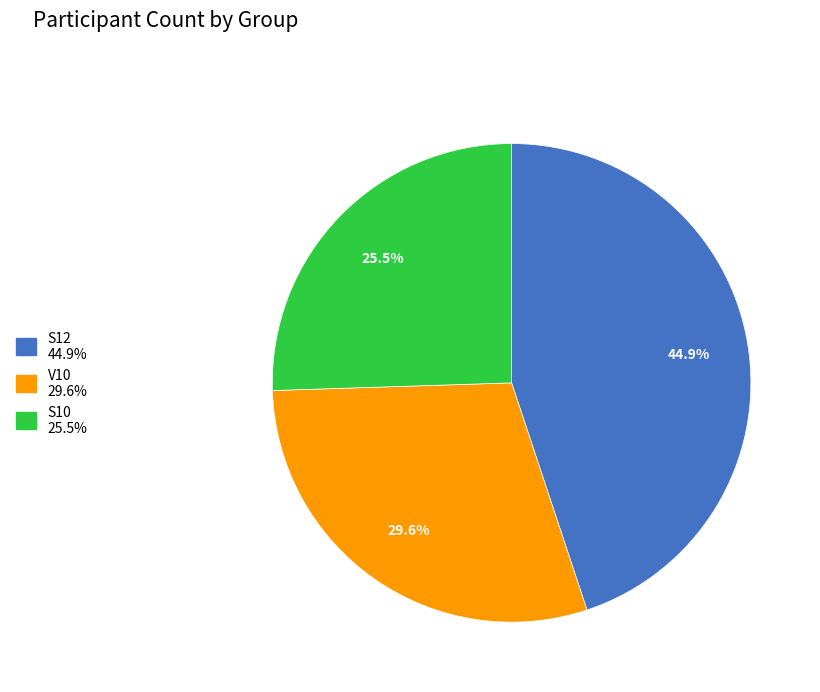

The S12 slice represents 51% of the pie. True or false?

False